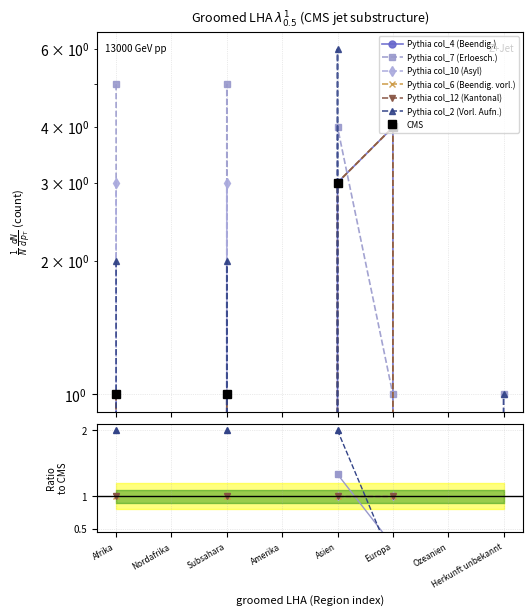

Is the value of col_4 (Beendig. Total) at Asien greater than the value of col_7 (Erloesch. Total) at Amerika?

Yes